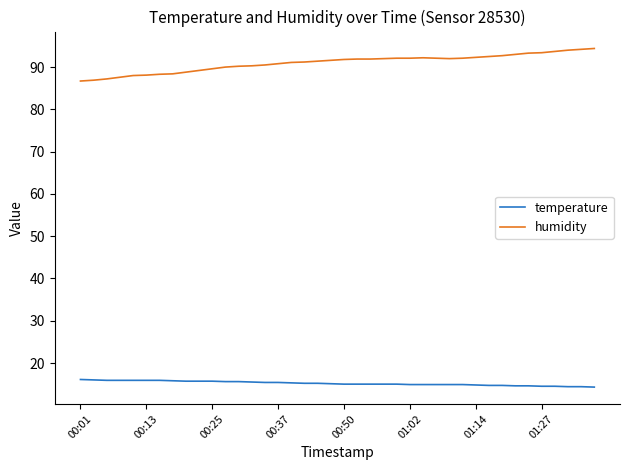

What is the difference between the maximum and minimum values in the temperature series?

1.8